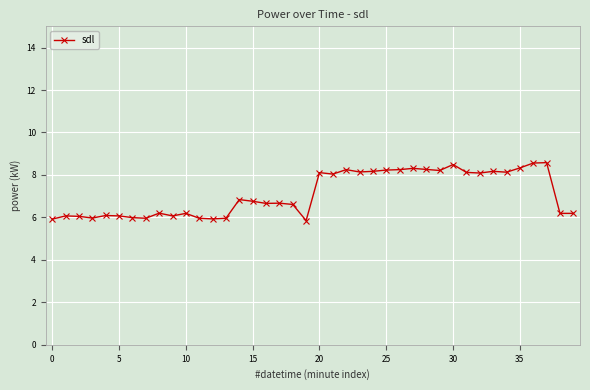

True or false: the data has more than 2 interior local peaks.

True